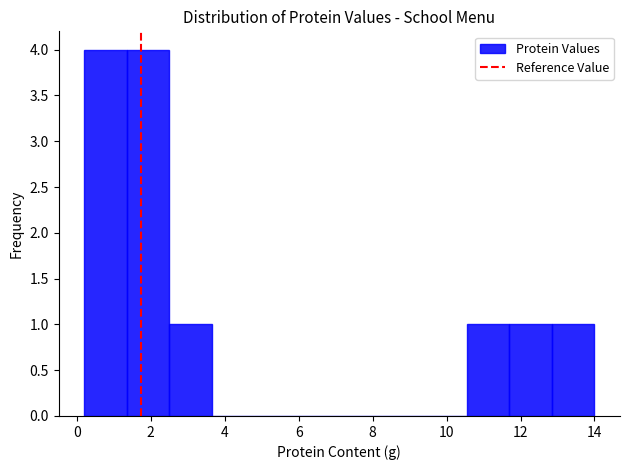

Reading left to right, transcribe this chart: for each bar, give the range it covers on the x-axis and its height. Neither the bar edges nor the heights are printed on the chart, so give them approximately, as read against the axes.

0.20 to 1.35: 4
1.35 to 2.50: 4
2.50 to 3.65: 1
3.65 to 4.80: 0
4.80 to 5.95: 0
5.95 to 7.10: 0
7.10 to 8.25: 0
8.25 to 9.40: 0
9.40 to 10.55: 0
10.55 to 11.70: 1
11.70 to 12.85: 1
12.85 to 14.00: 1